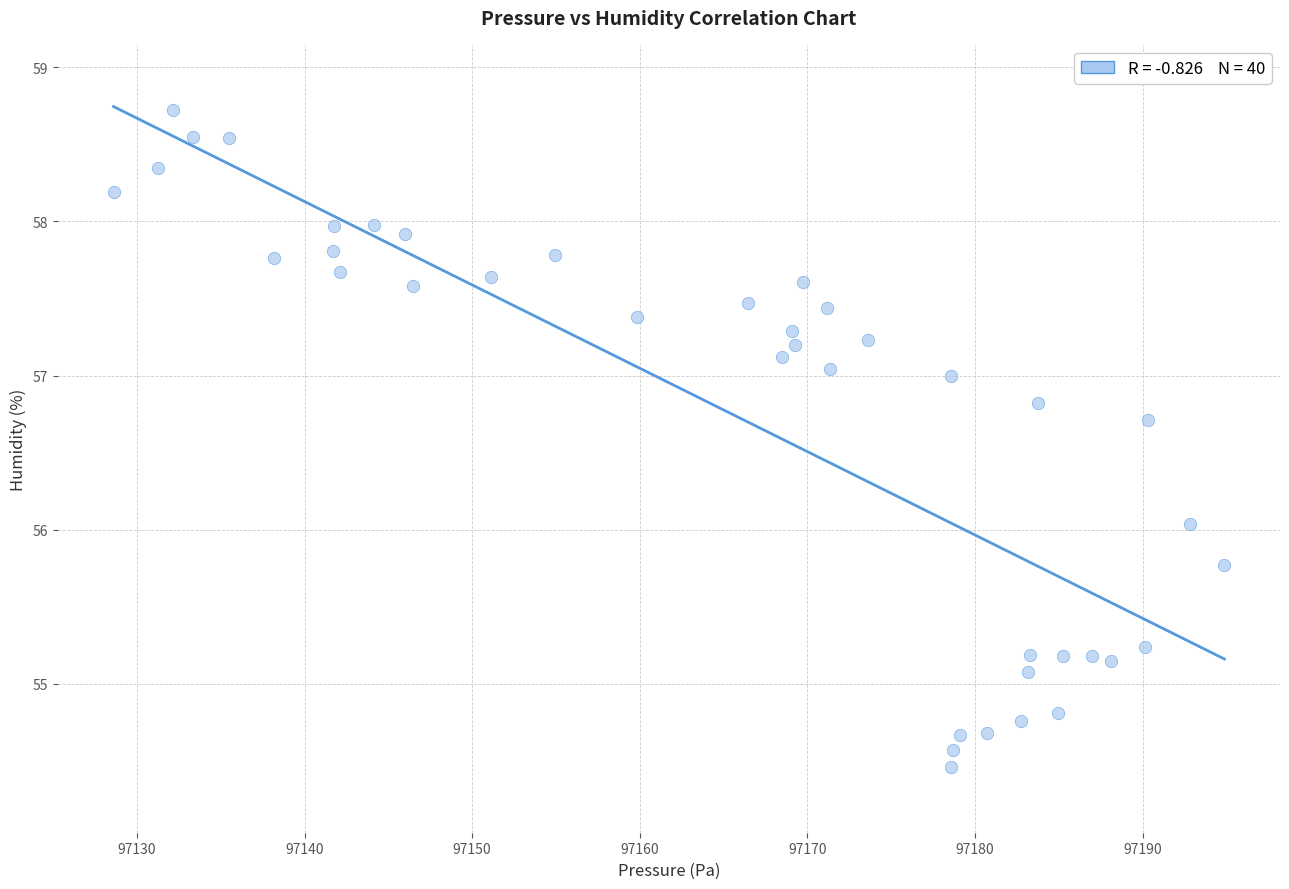

What is the range of X values (max minus min)?

66.3